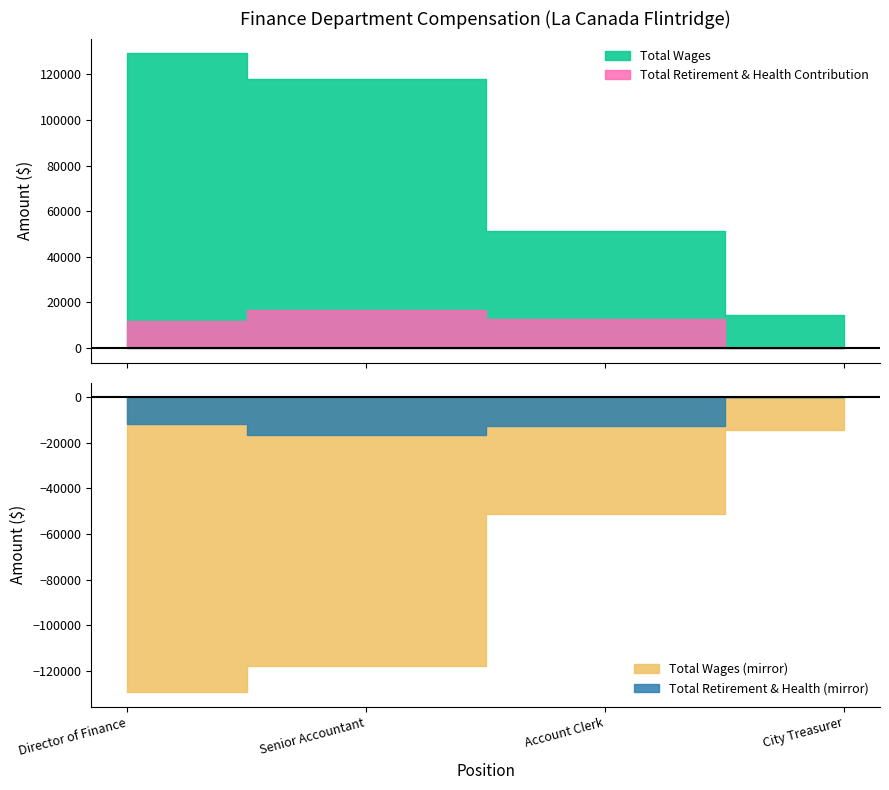

True or false: Total Wages and Total Retirement & Health Contribution intersect in this chart.

False